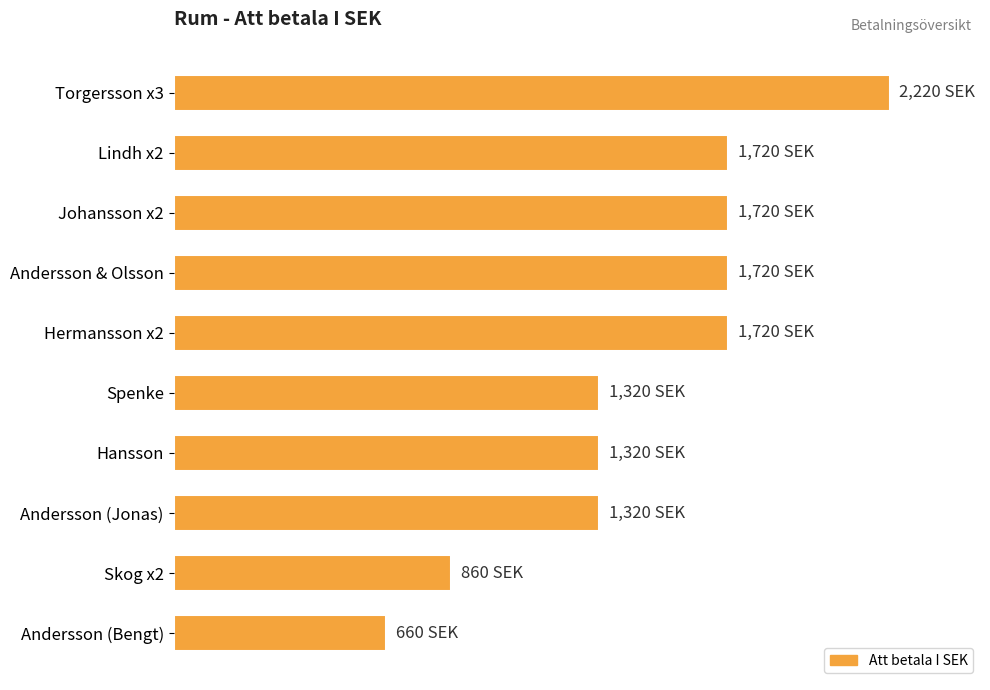

What is the sum of all values?

14580